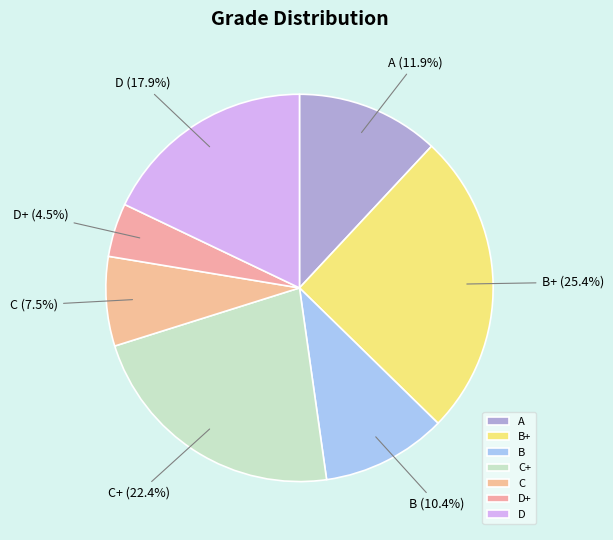

What is the ratio of the value at C to the value at D+?

1.7